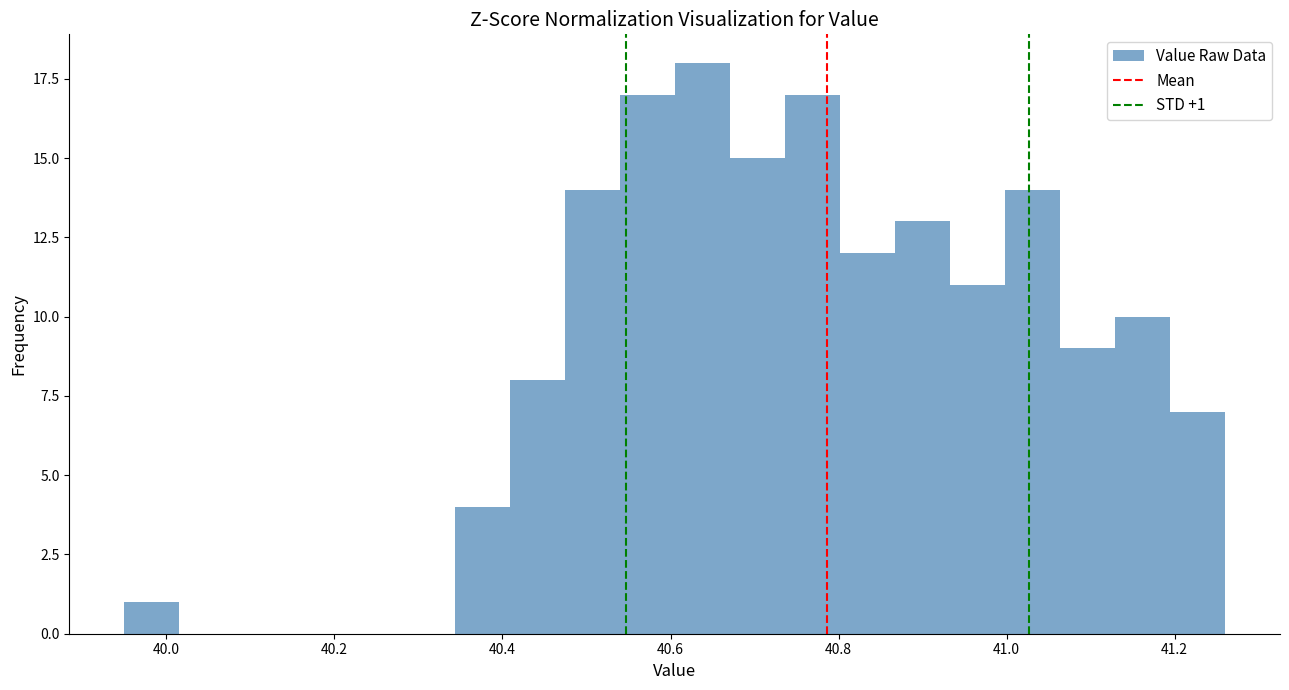

Around what value on the x-axis is the tallest bar? Give the approximate position of its centre, as read against the axis.

40.64